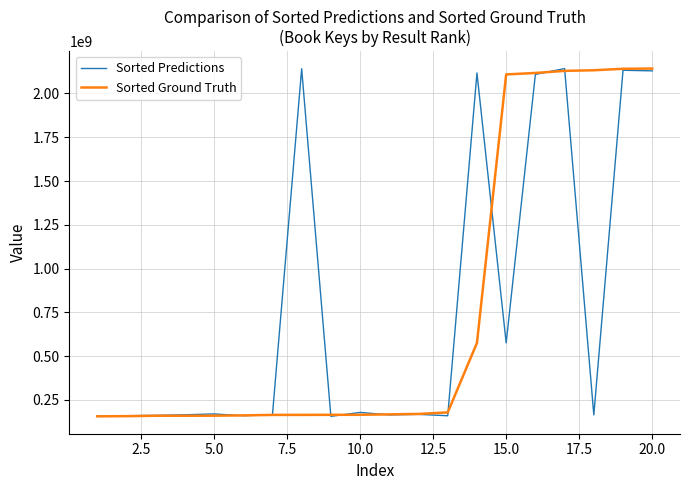

What is the minimum value shown in the chart?

156227810